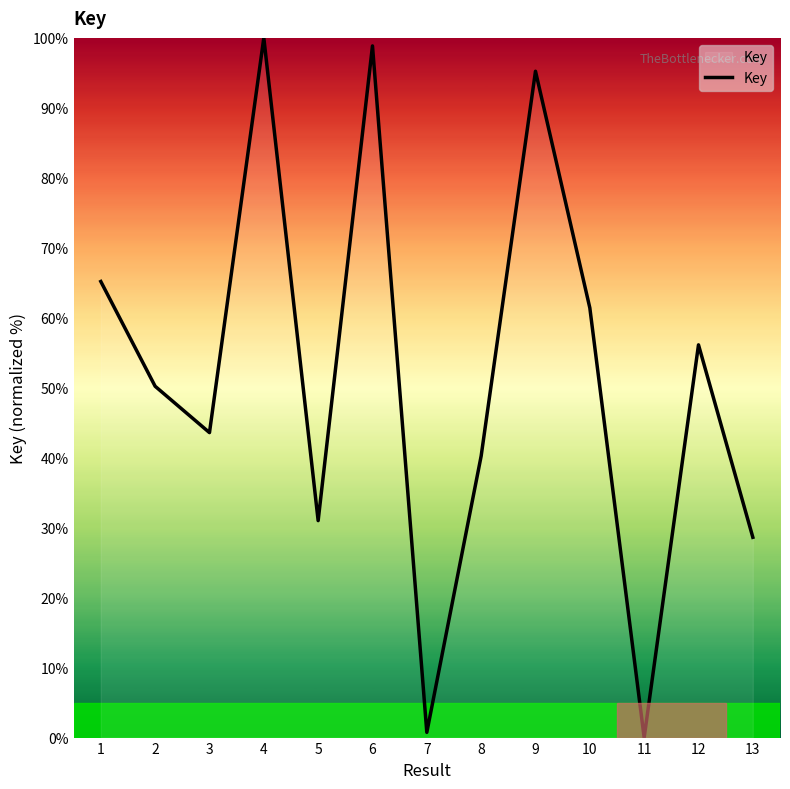

What is the change in value from 9 to 13?

-66.6